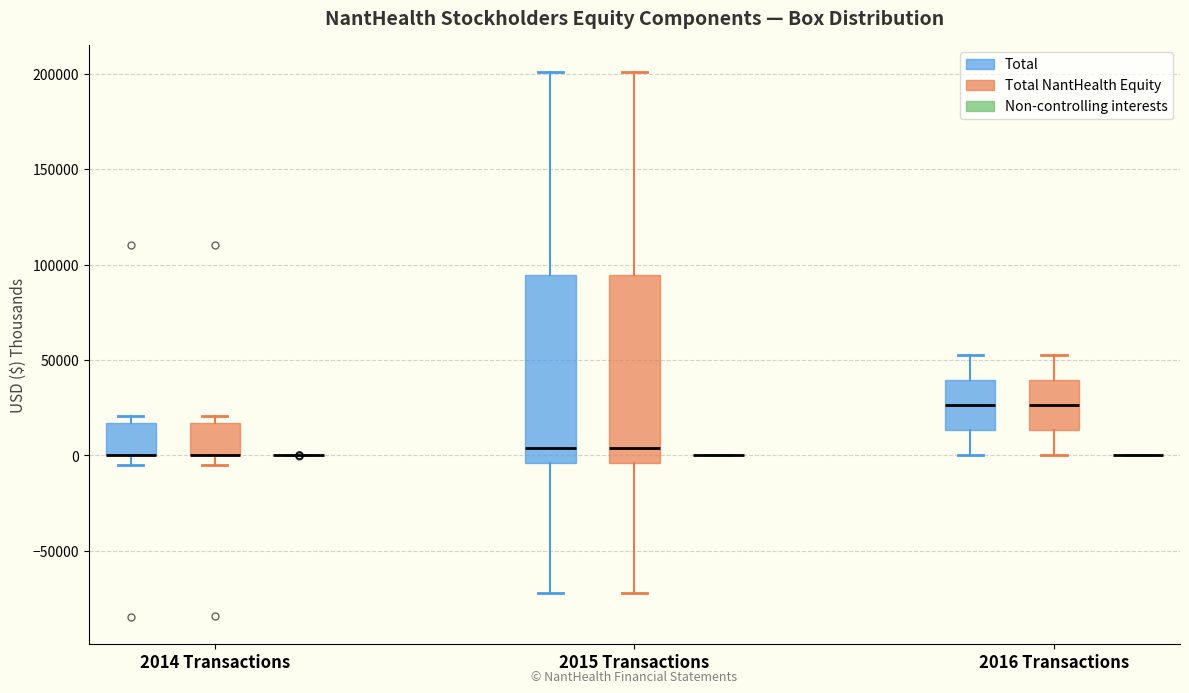

Where does the lower whisker of the box for 2016 Transactions (Total) end on the y-axis? The values are not printed on the chart, so give them approximately, as read against the axis.

0